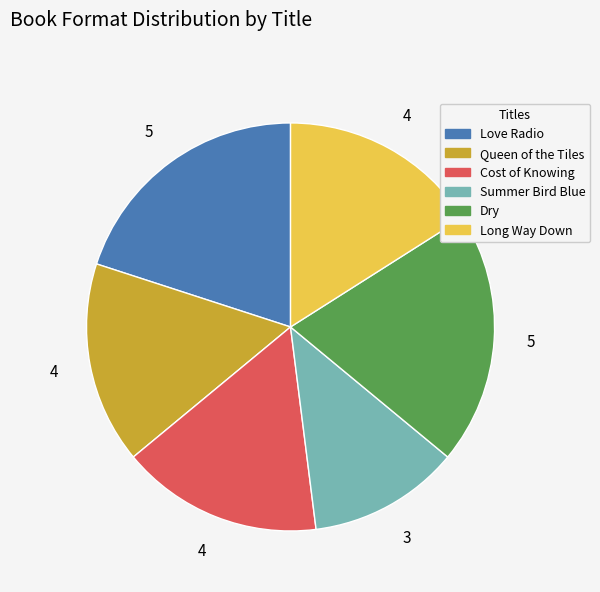

Does any single category account for the majority?

No